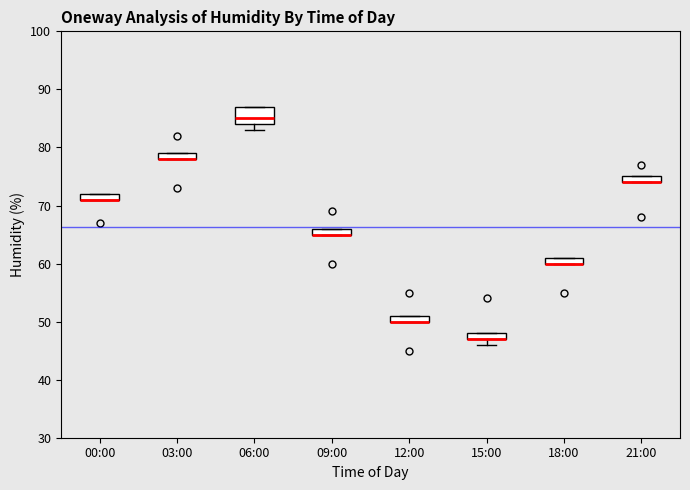

Which box is the tallest, from its lower edge to its upper edge?

06:00